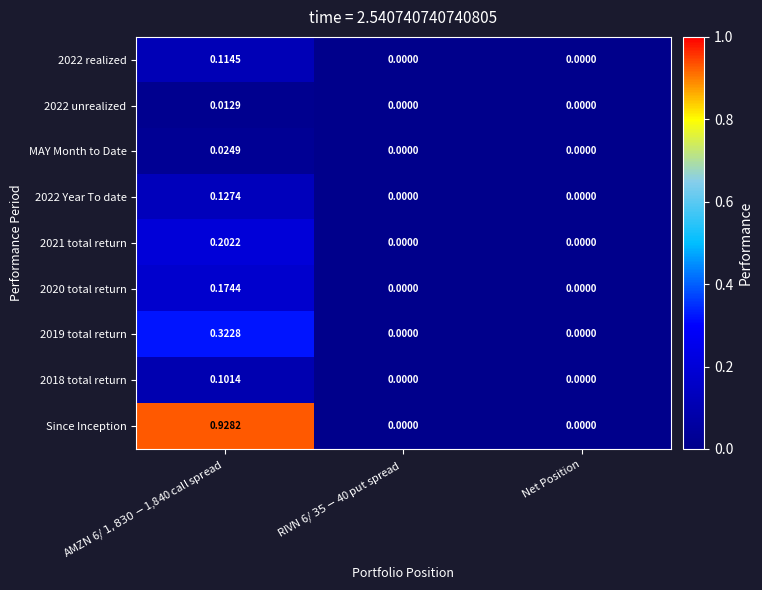

At which category is the sum across all series the highest?

AMZN 6/ $1,830-$1,840 call spread